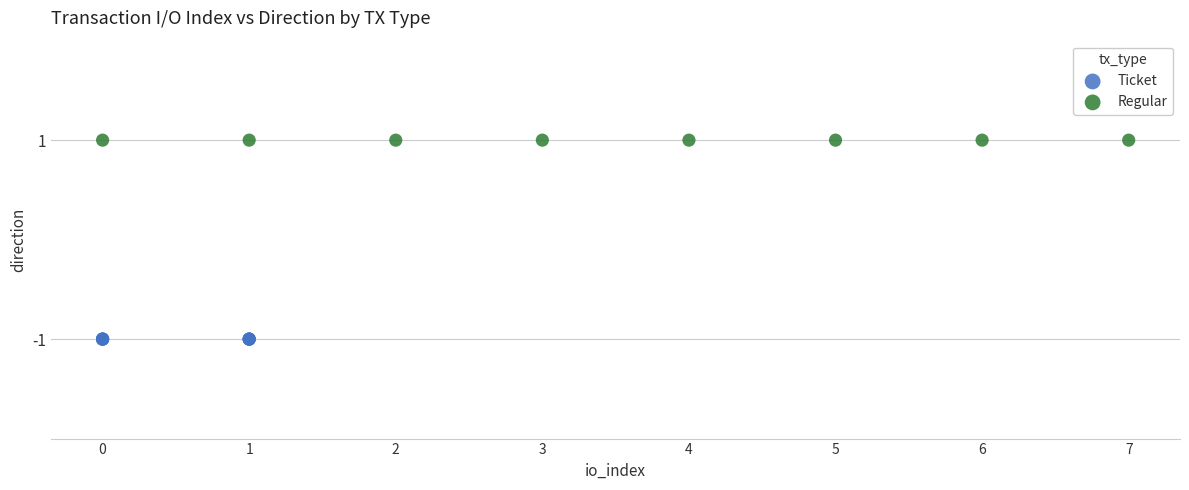

Which series reaches the minimum Y coordinate?

Ticket